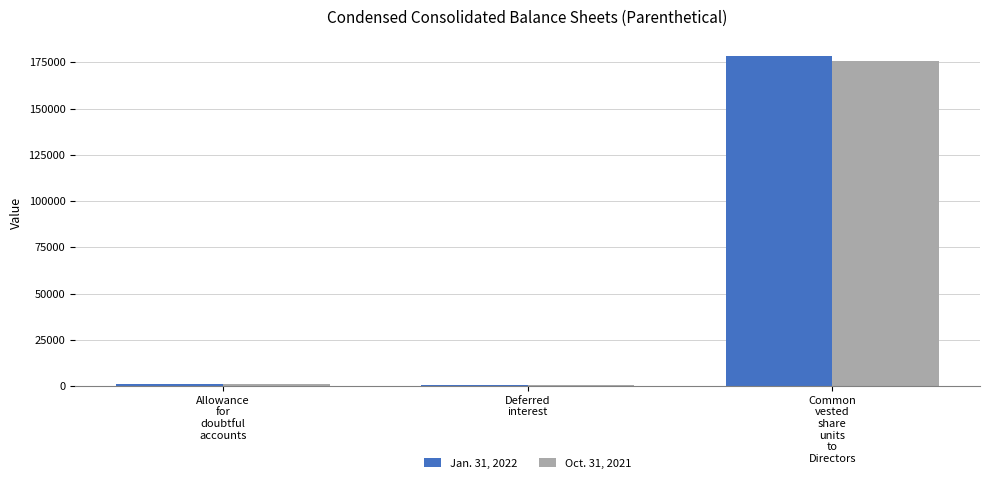

What is the sum of the Oct. 31, 2021 values at Common
vested
share
units
to
Directors and Allowance
for
doubtful
accounts?

176889